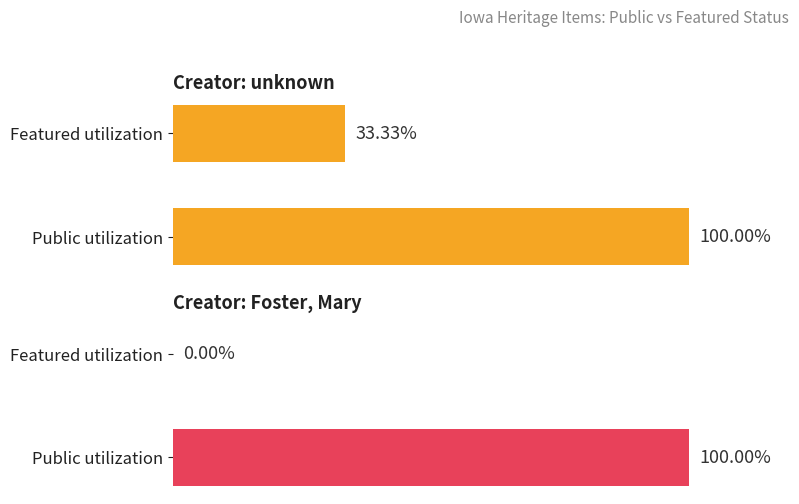

True or false: Public items has a value of 1.8 at Public utilization.

False